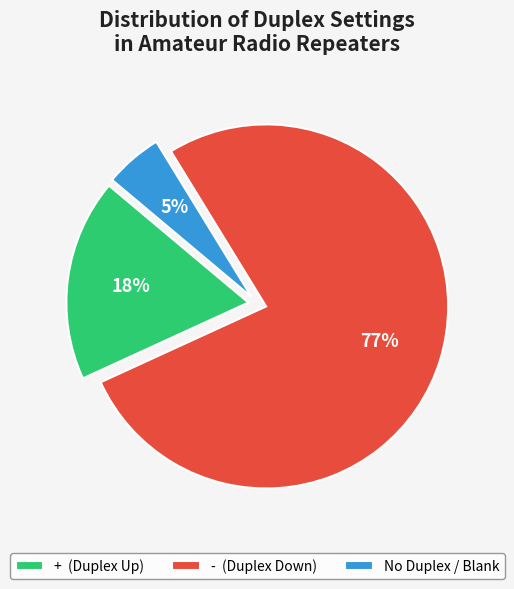

Rank the categories by value from lowest to highest.

No Duplex / Blank, + (Duplex Up), - (Duplex Down)